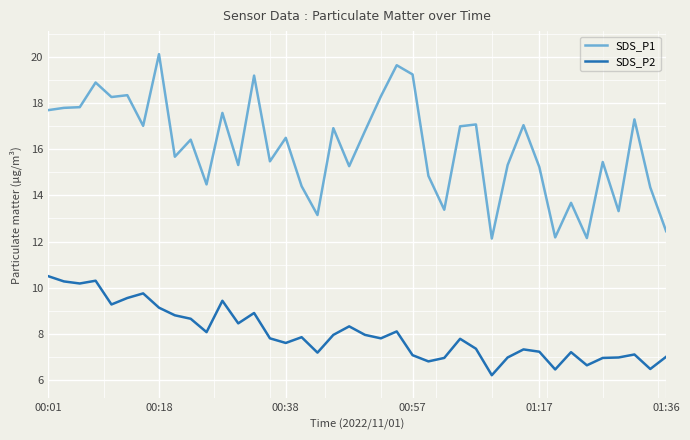

What is the difference between the maximum and minimum values in the SDS_P2 series?

4.3